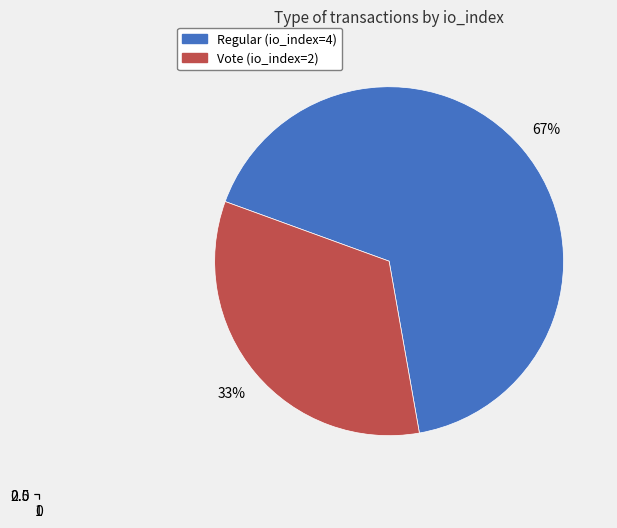

The Vote (io_index=2) slice represents 33% of the pie. True or false?

True